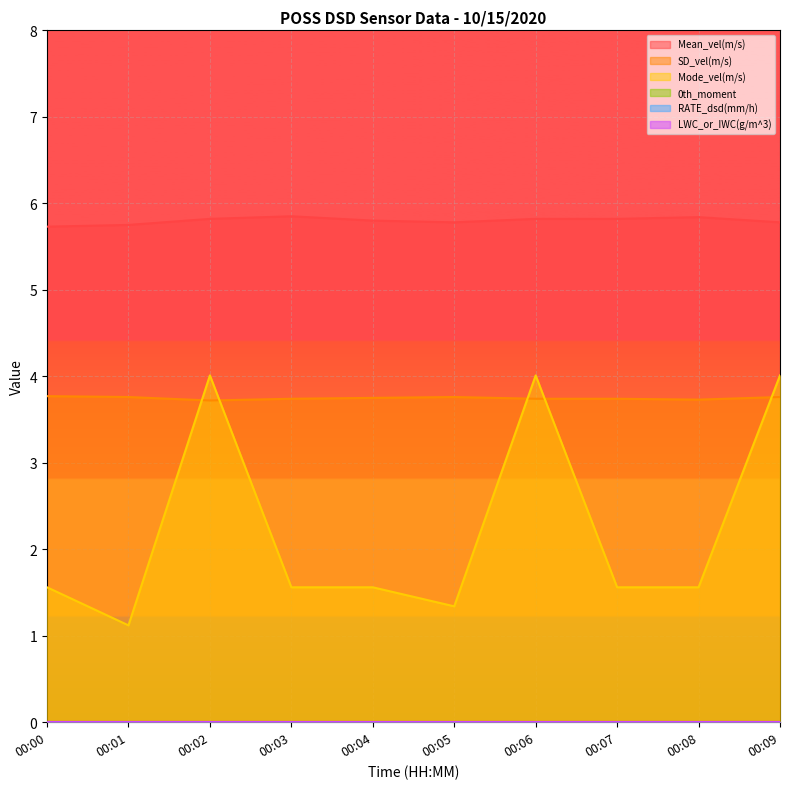

At which label is SD_vel(m/s) closest to 3?

00:02